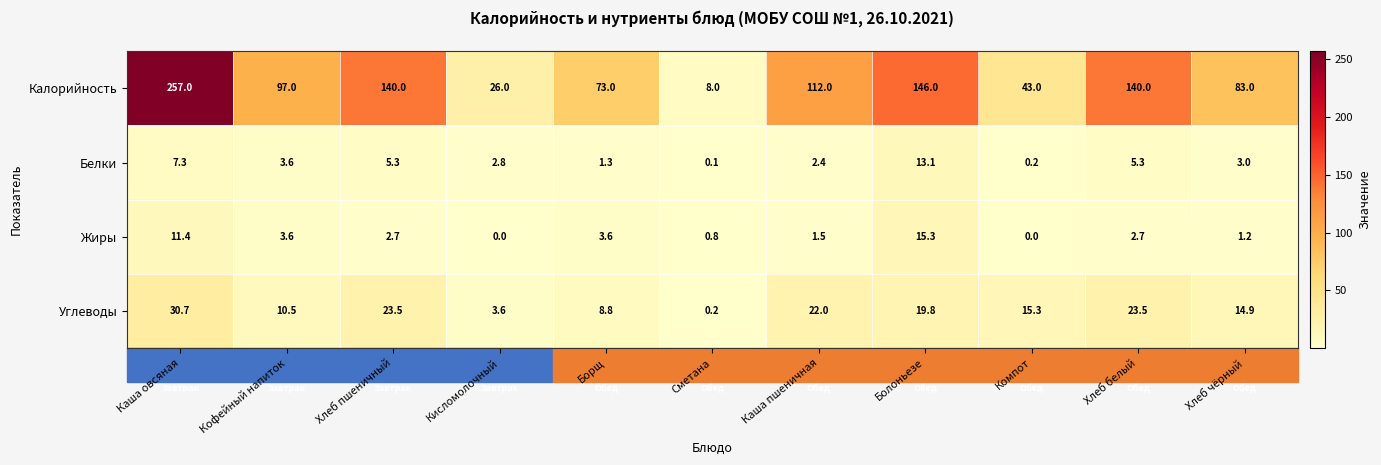

Rank the series by their maximum value, from highest to lowest.

Калорийность, Углеводы, Жиры, Белки